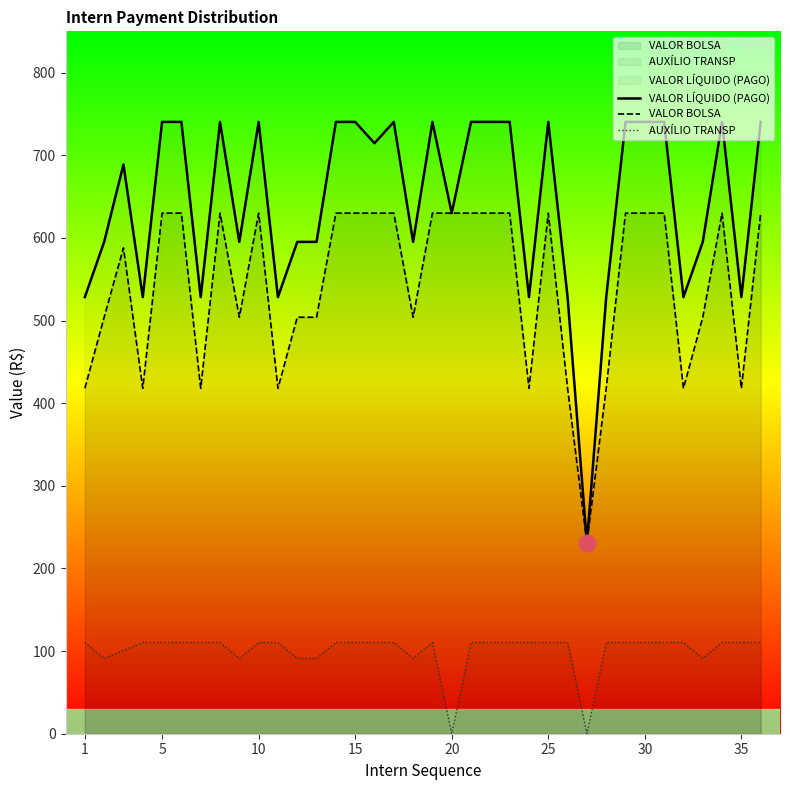

At how many categories does at least one series exceed 94?

36